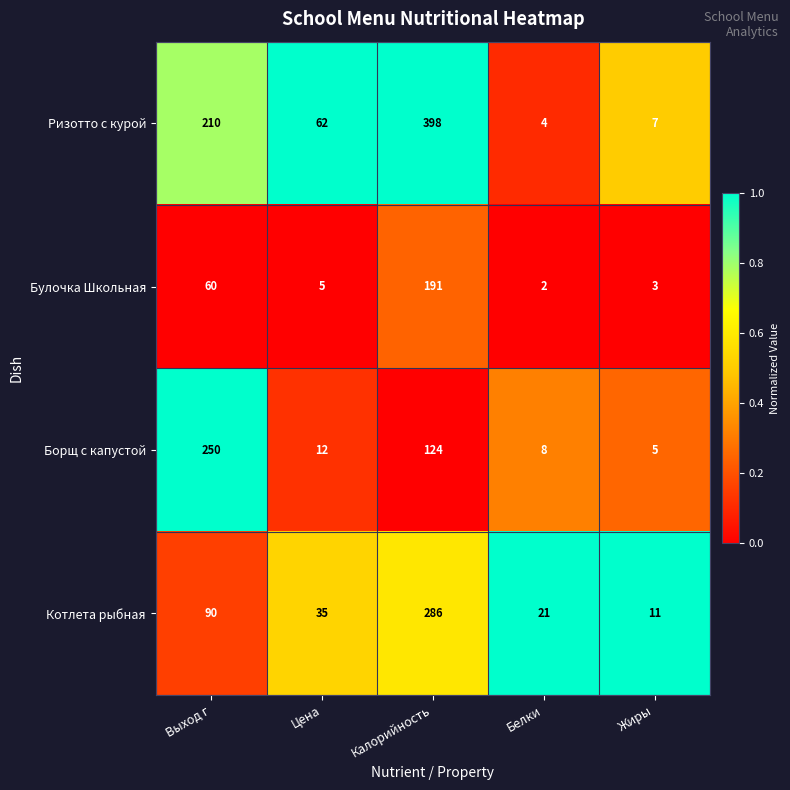

Between Калорийность and Жиры, which series saw the biggest shift?

Ризотто с курой